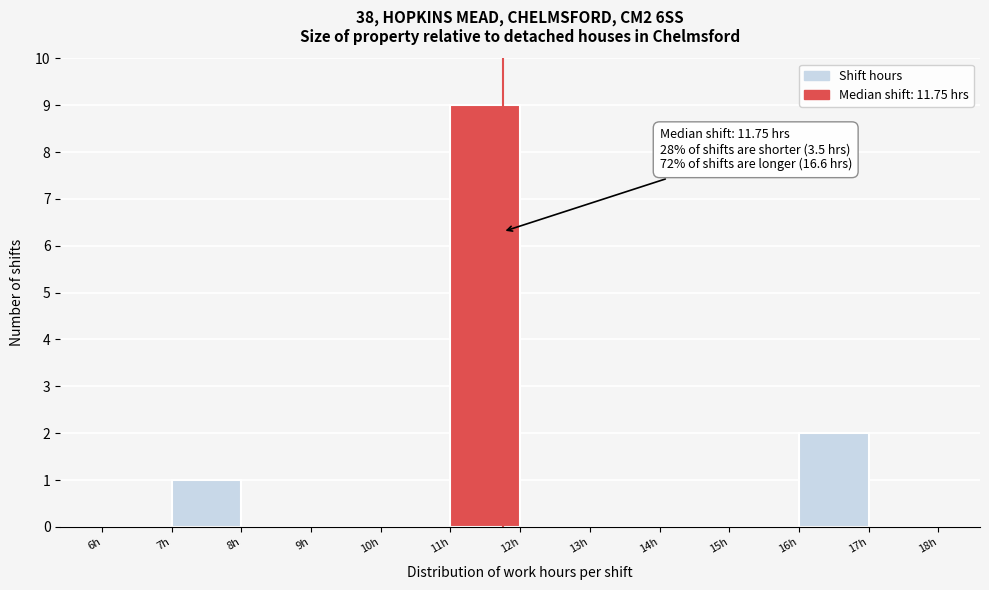

Which range on the x-axis has the tallest bar?

11 to 12